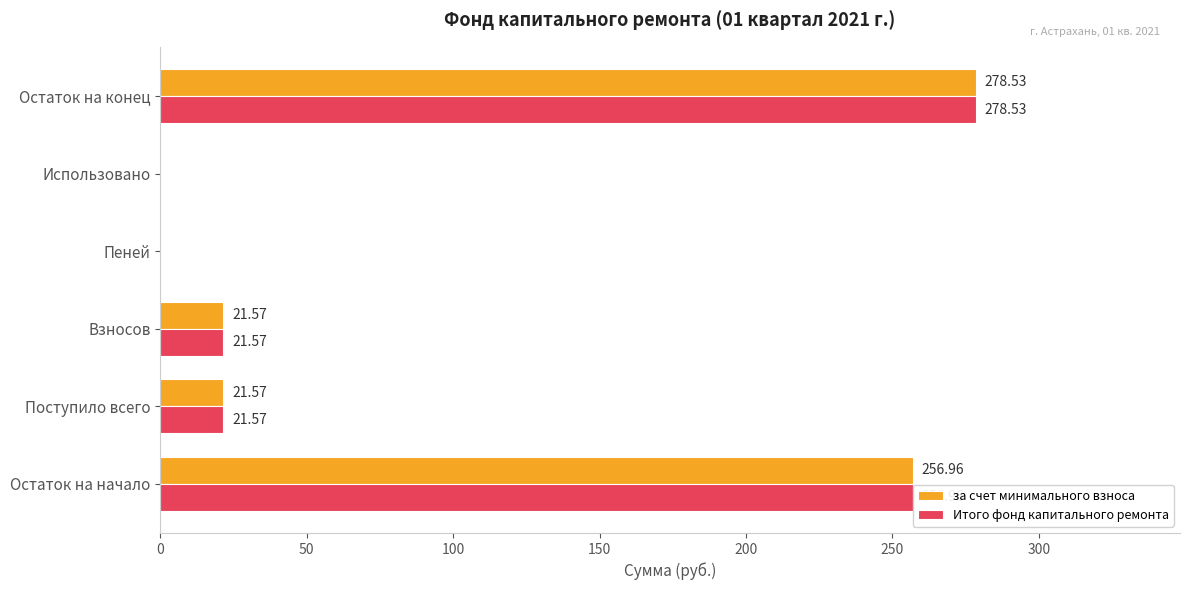

What is the sum of the Итого фонд капитального ремонта values at Использовано and Остаток на начало?

257.0